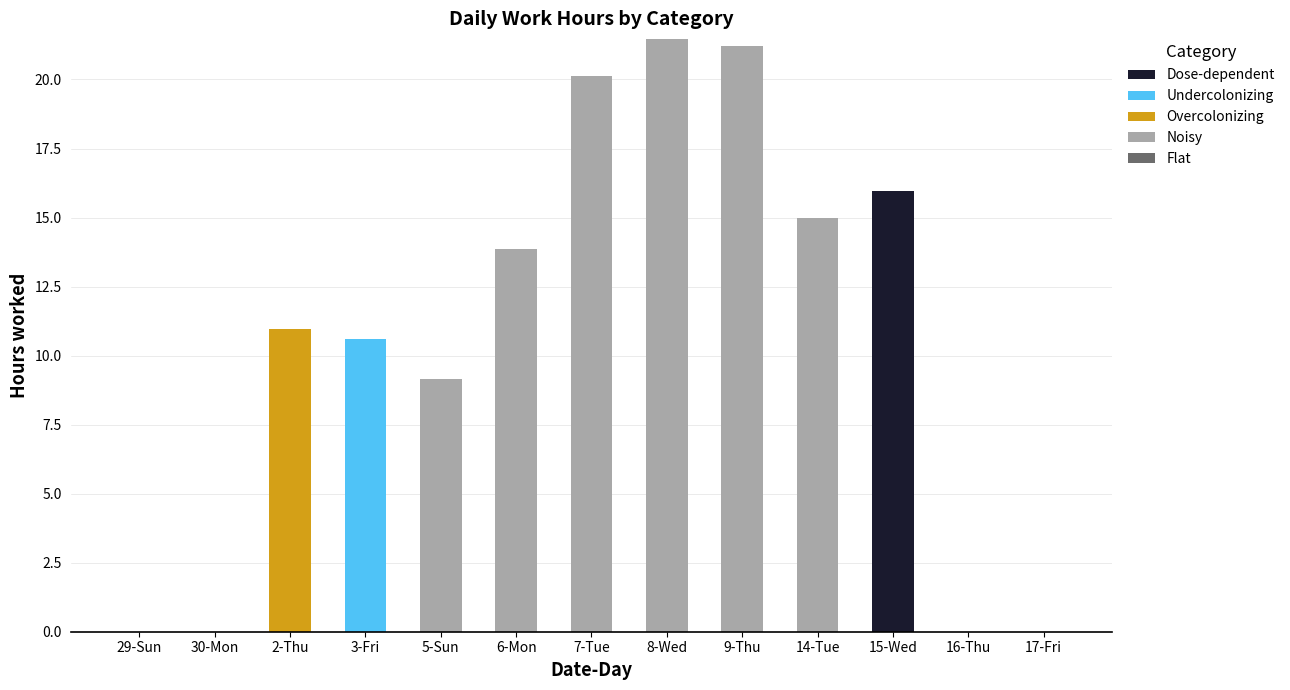

Count the number of categories in the chart.

13